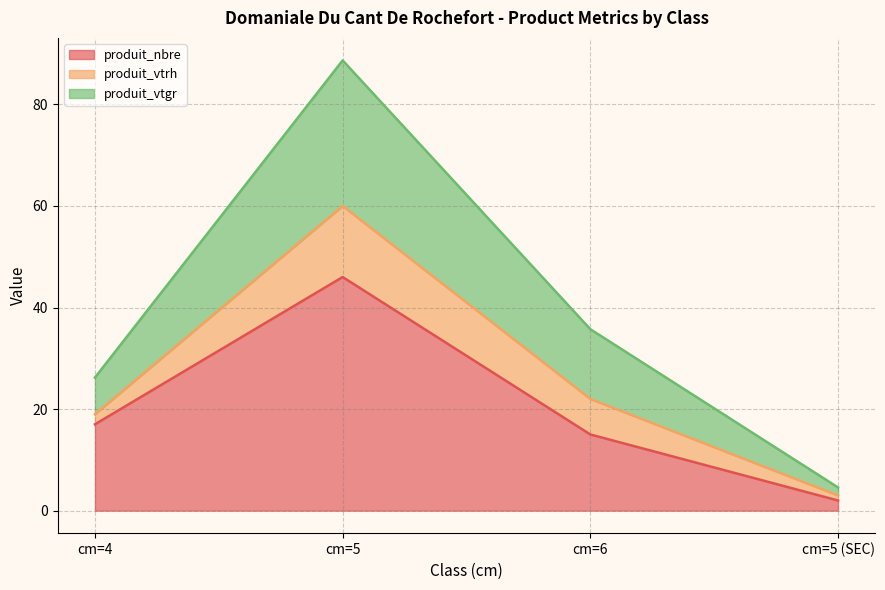

What is the minimum value for produit_nbre?

2.0